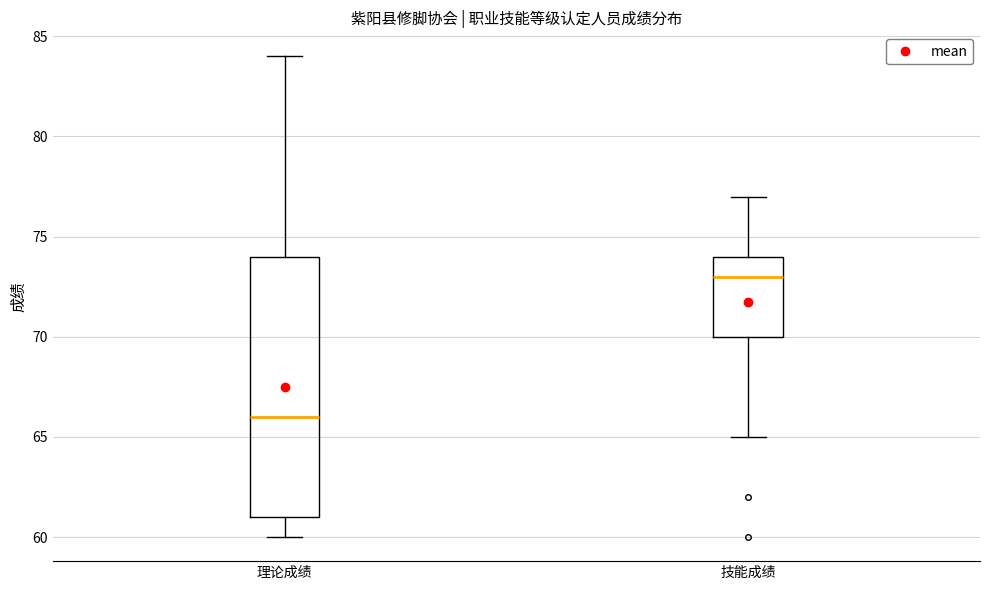

Where does the upper whisker of the box for 理论成绩 end on the y-axis? The values are not printed on the chart, so give them approximately, as read against the axis.

84